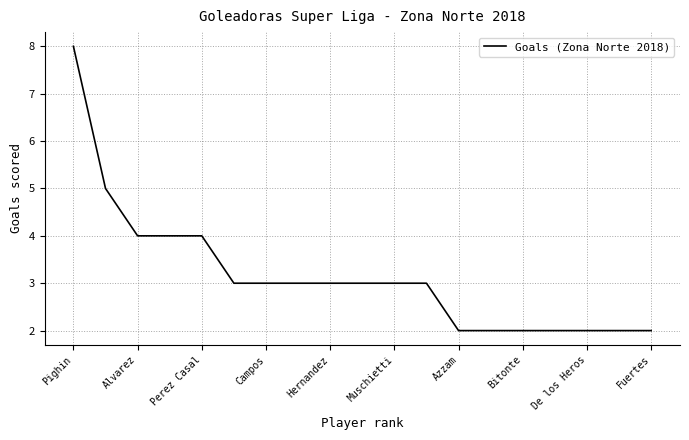

What is the difference between the maximum and minimum values?

6